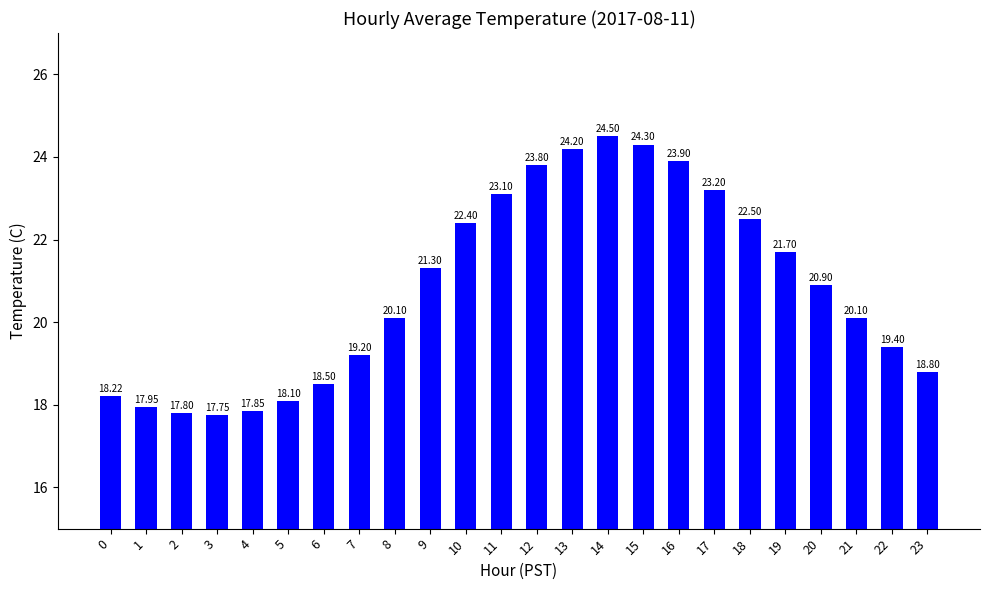

What is the change in value from 11 to 12?

+0.7